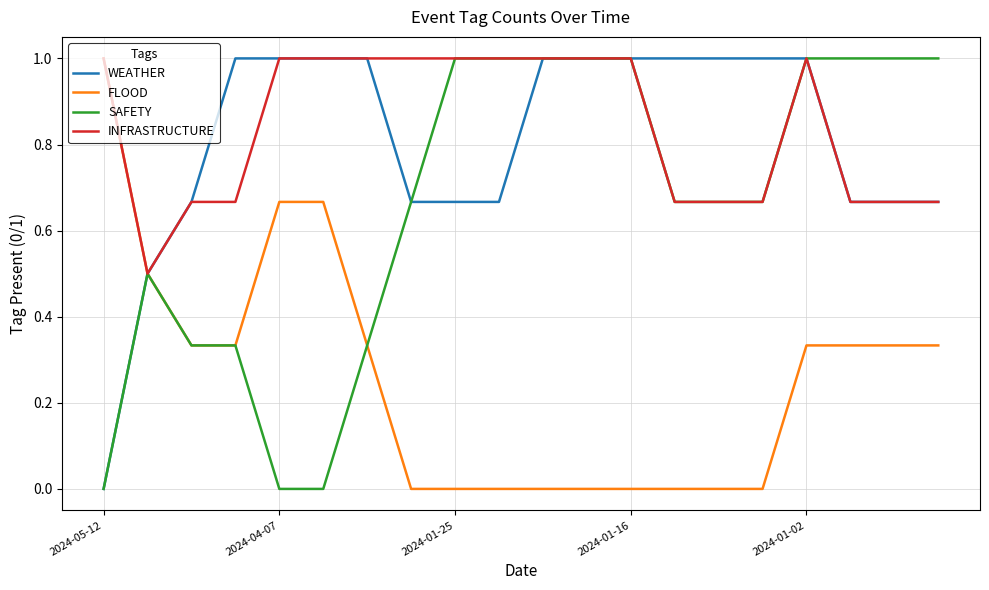

What is the highest value of the FLOOD series?

1.0